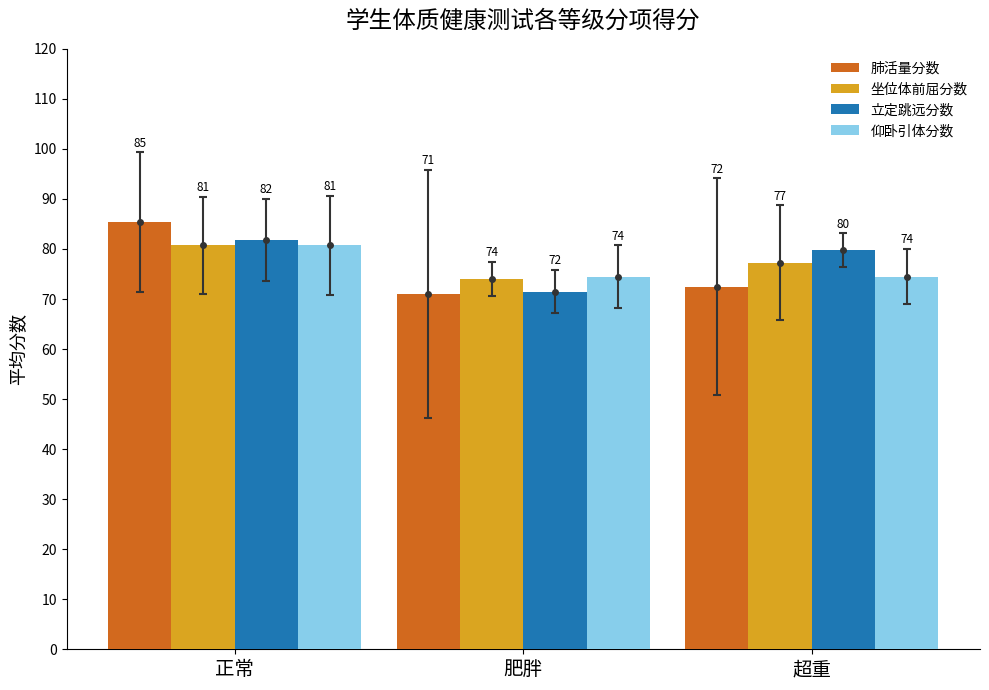

Is it true that 仰卧引体分数 equals 74.5 at 肥胖?

True